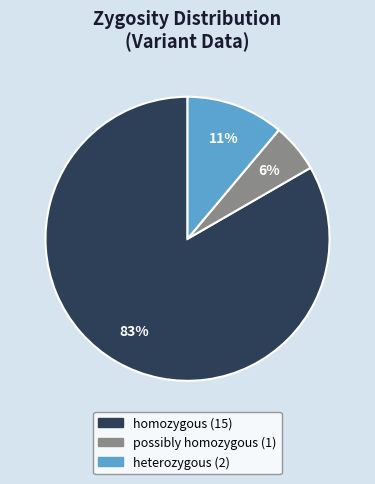

To the nearest percent, what is the average slice percentage?

33%